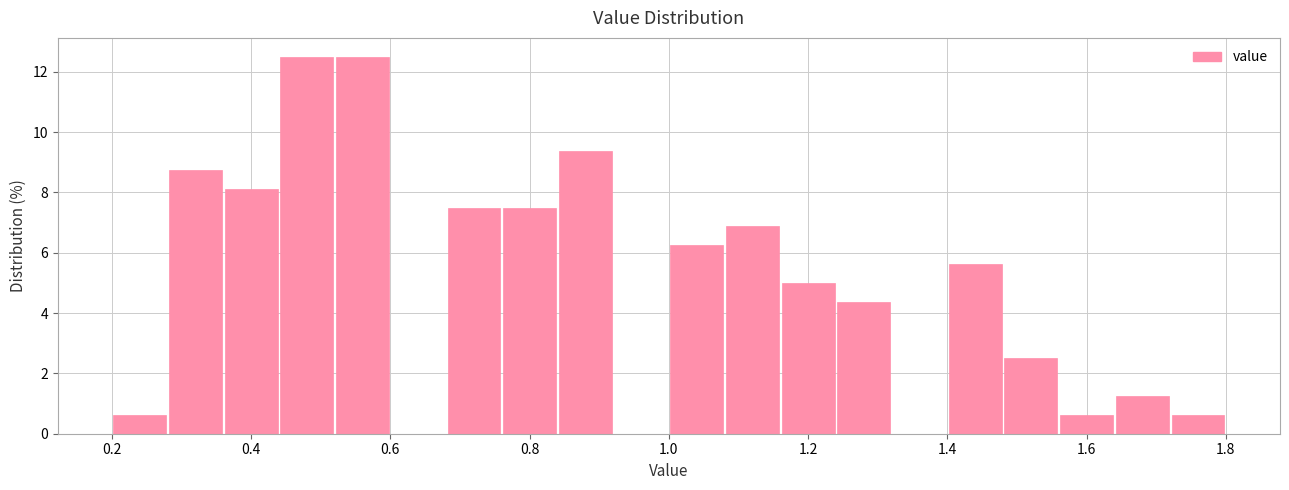

Reading left to right, list every bar in this chart as the range it spans on the x-axis followed by its height. The values are not printed on the chart, so give them approximately, as read against the axis.

0.20 to 0.28: 0.6
0.28 to 0.36: 8.8
0.36 to 0.44: 8.2
0.44 to 0.52: 12.6
0.52 to 0.60: 12.6
0.60 to 0.68: 0
0.68 to 0.76: 7.6
0.76 to 0.84: 7.6
0.84 to 0.92: 9.4
0.92 to 1.00: 0
1.00 to 1.08: 6.2
1.08 to 1.16: 6.8
1.16 to 1.24: 5.0
1.24 to 1.32: 4.4
1.32 to 1.40: 0
1.40 to 1.48: 5.6
1.48 to 1.56: 2.6
1.56 to 1.64: 0.6
1.64 to 1.72: 1.2
1.72 to 1.80: 0.6